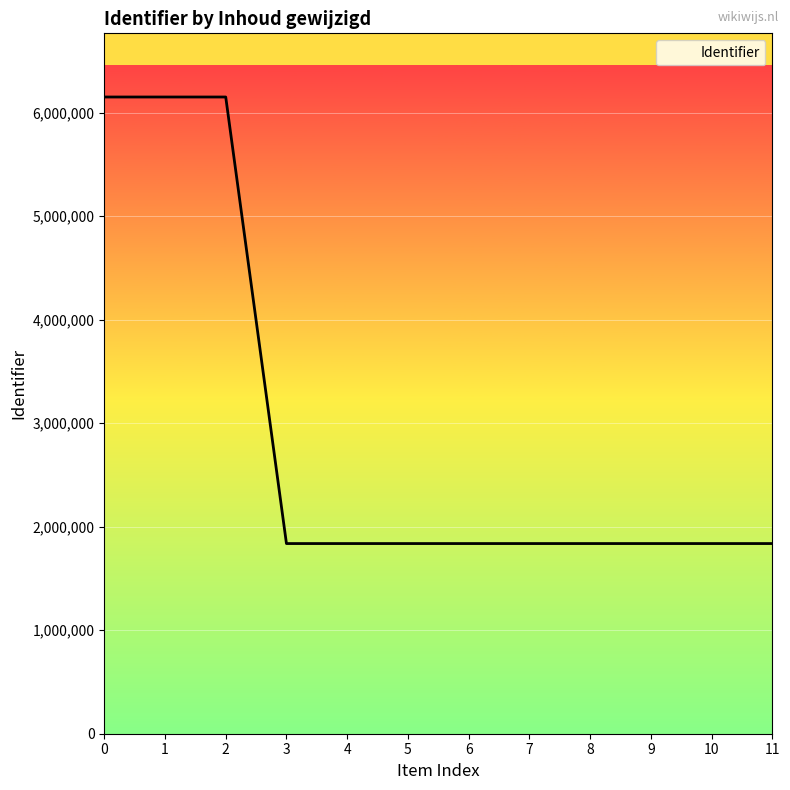

What is the change in value from 2 to 6?

-4314593